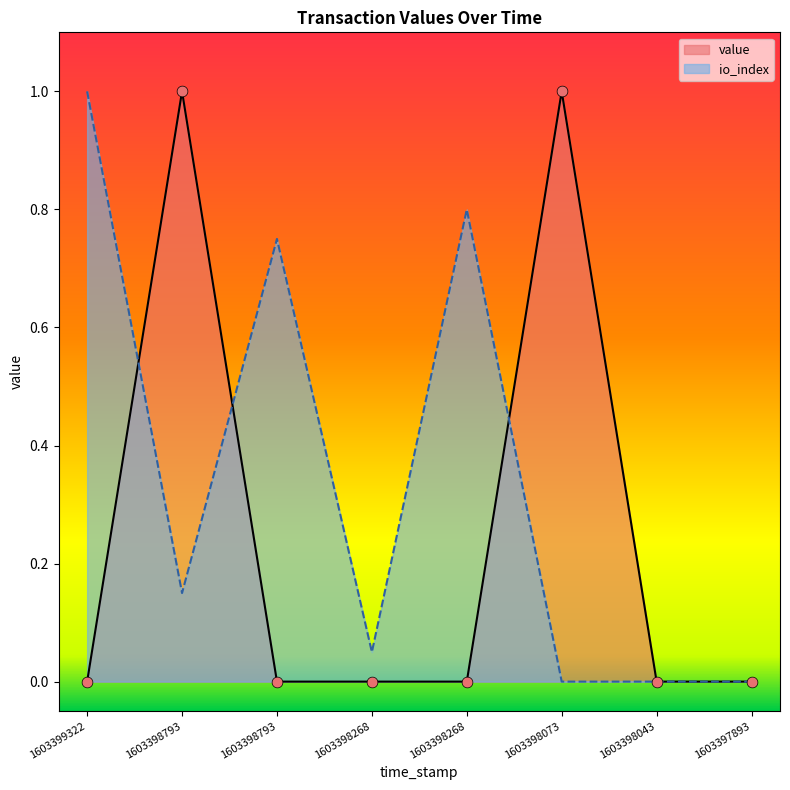

Which series has the widest spread of Y values?

value